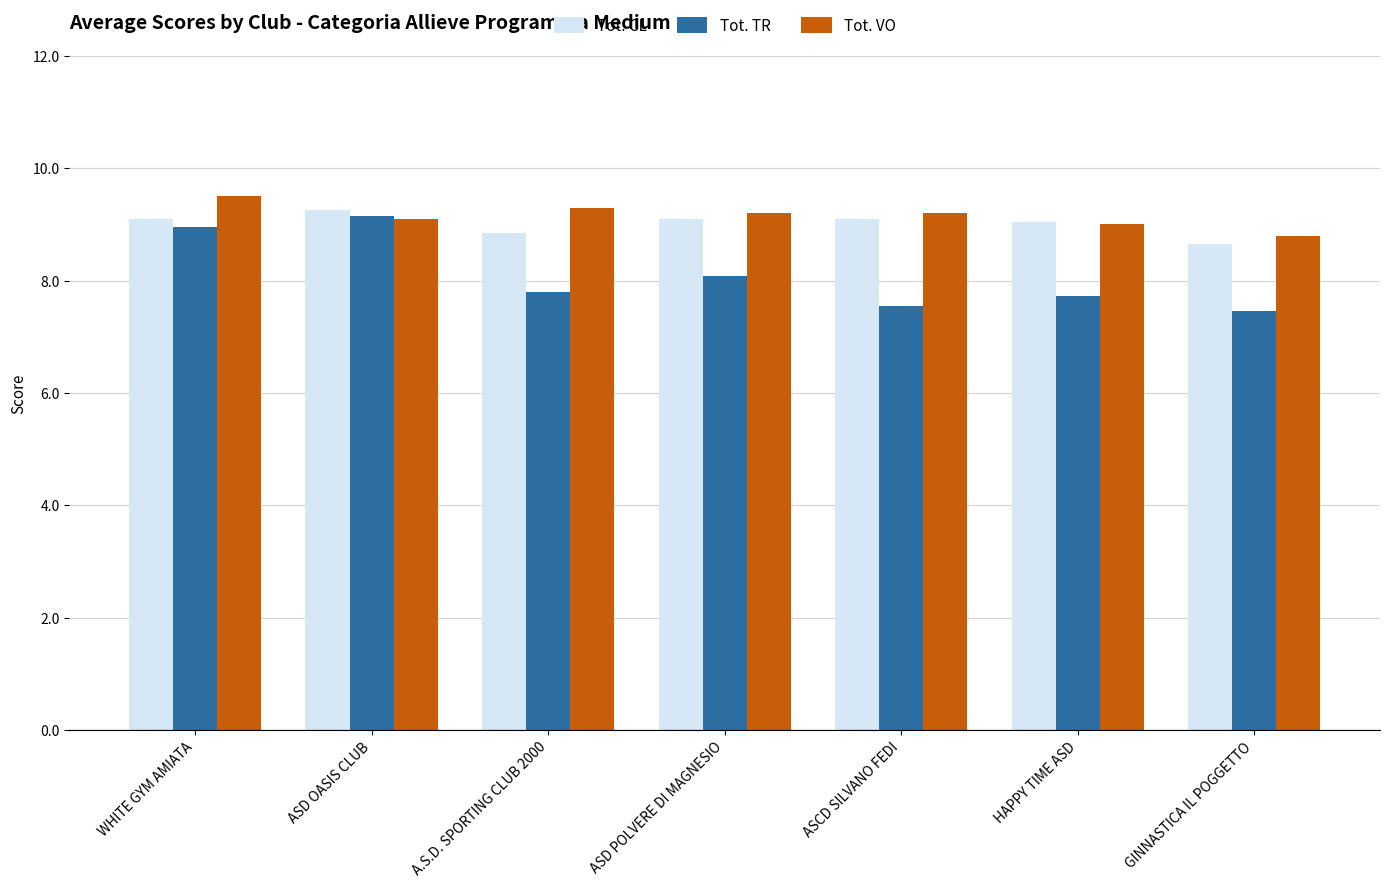

Rank the series by their maximum value, from highest to lowest.

Tot. VO, Tot. CL, Tot. TR